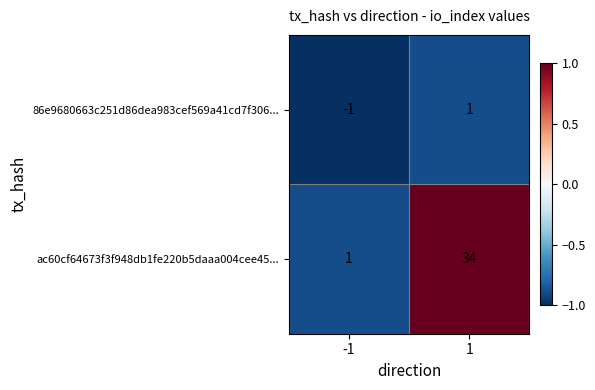

At which category is the sum across all series the highest?

1